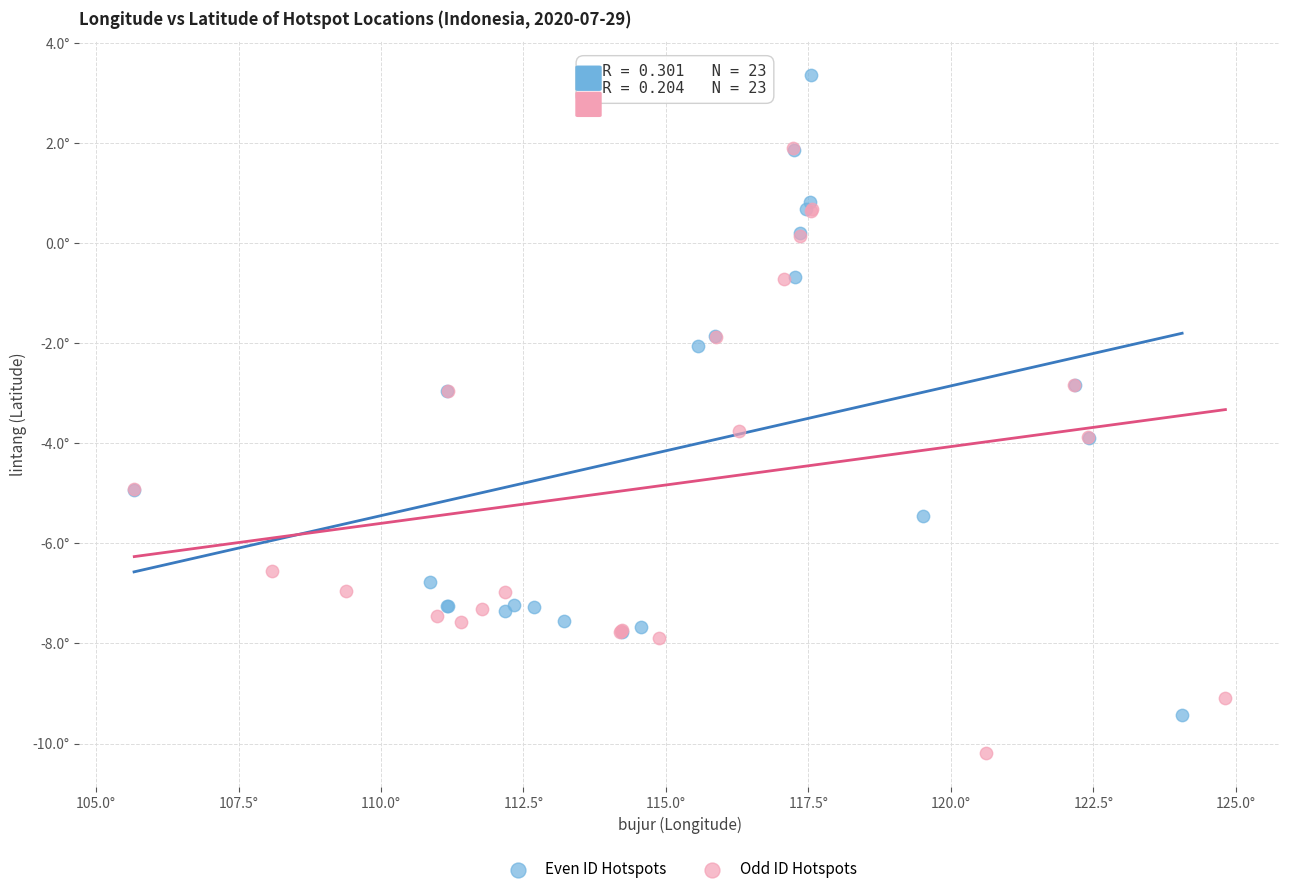

Which series reaches the minimum Y coordinate?

Odd ID Hotspots